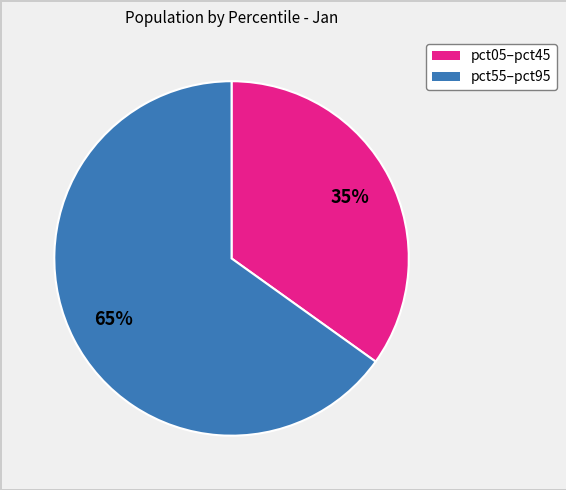

To the nearest percent, what is the difference between the largest and smallest slice percentages?

30%